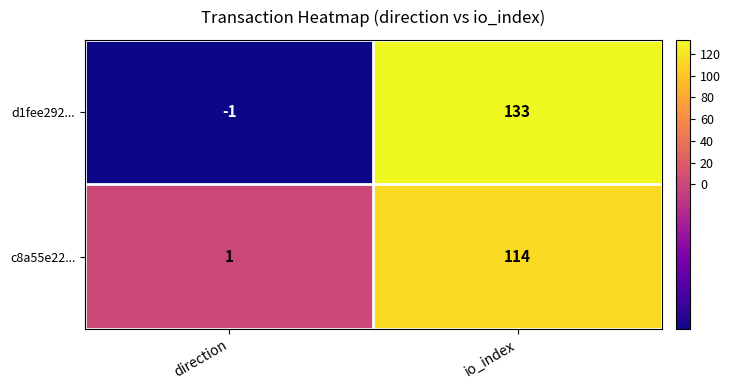

Reading left to right, extract all data points from this chart.

d1fee292...: direction=-1	io_index=133
c8a55e22...: direction=1	io_index=114